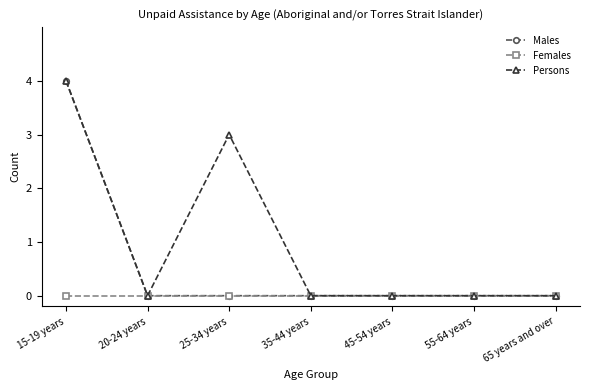

Is it true that Females equals 0 at 20-24 years?

True